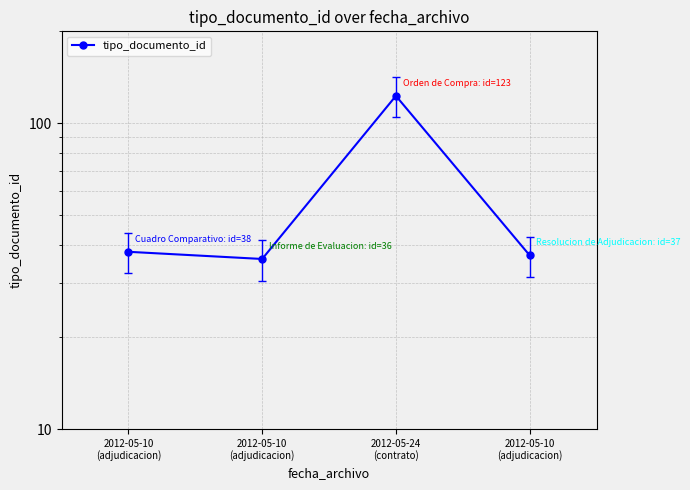

True or false: the data shows 36 at 2012-05-10
(adjudicacion).

True